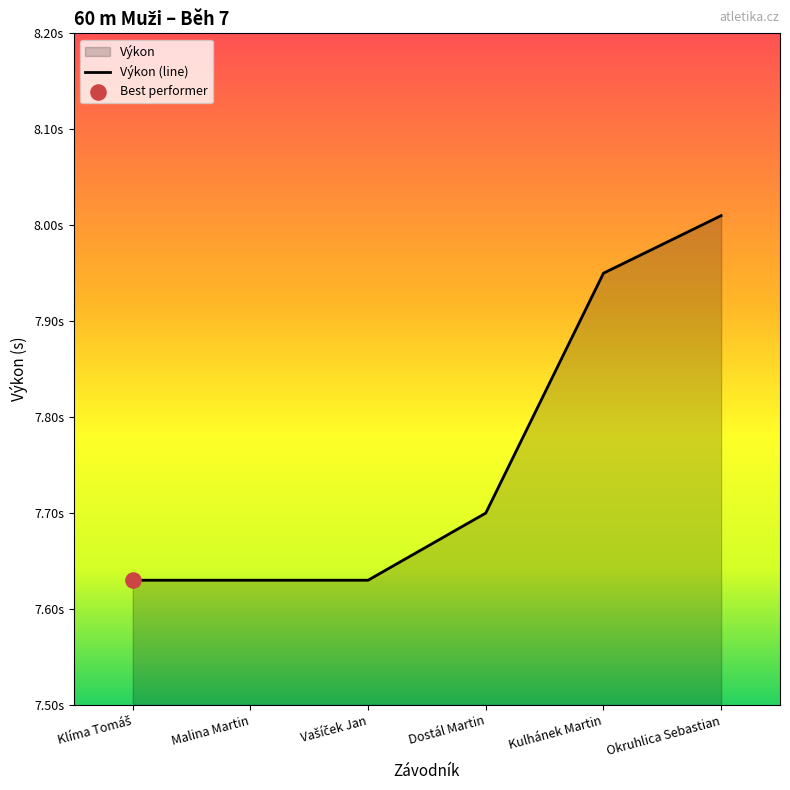

Approximately how many times larger is the value at Malina Martin compared to Klíma Tomáš?

1.0